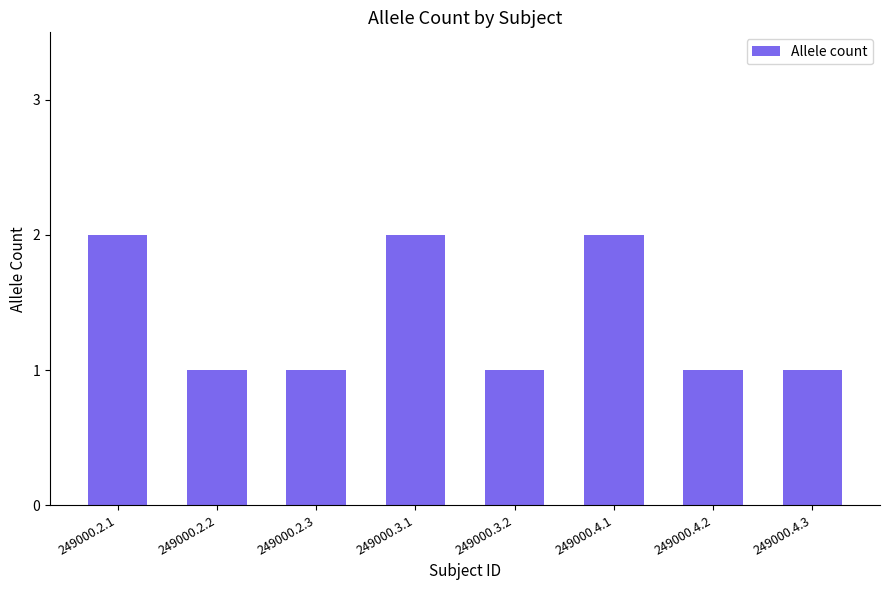

What is the label of the 3rd bar from the right?

249000.4.1